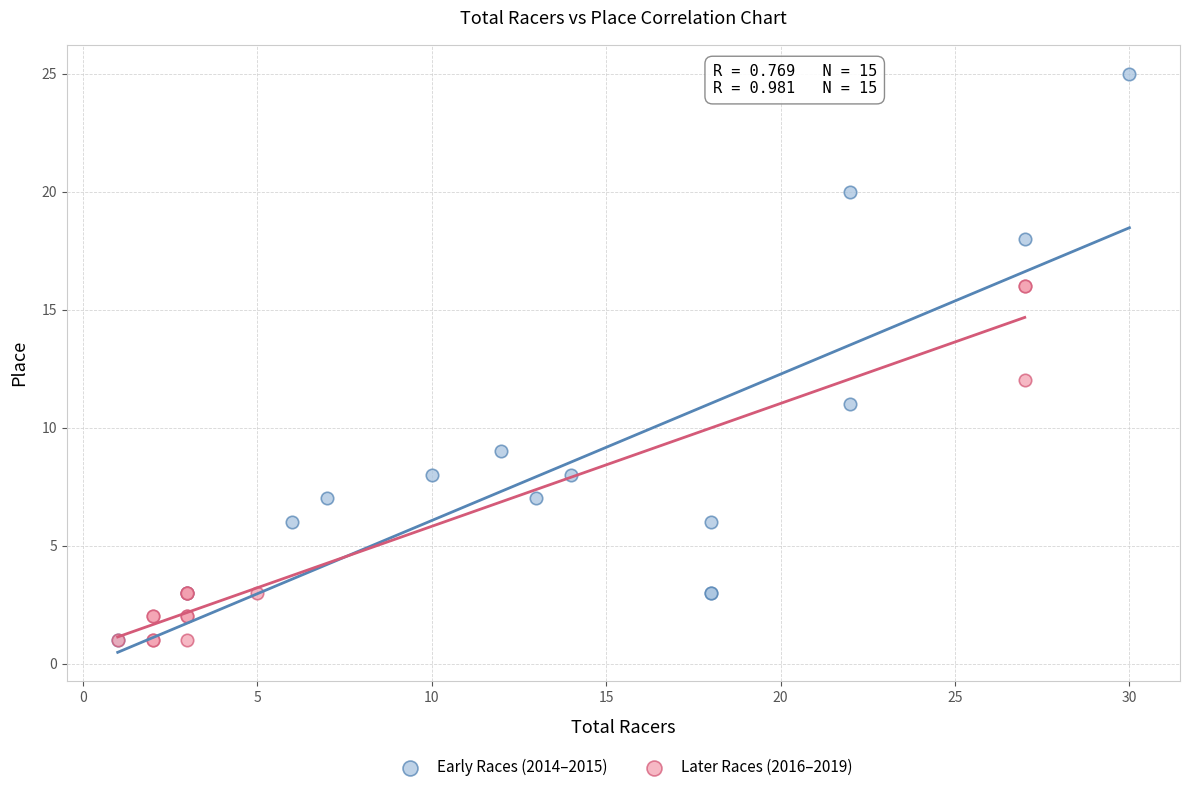

Which series has the largest Y range (max minus min)?

Early Races (2014–2015)